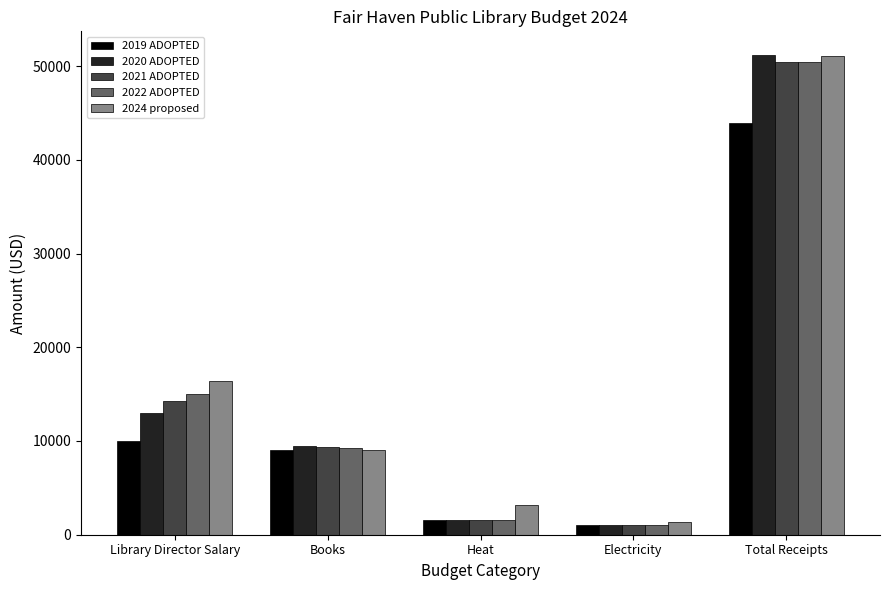

What are all the series names shown in the legend?

2019 ADOPTED, 2020 ADOPTED, 2021 ADOPTED, 2022 ADOPTED, 2024 proposed